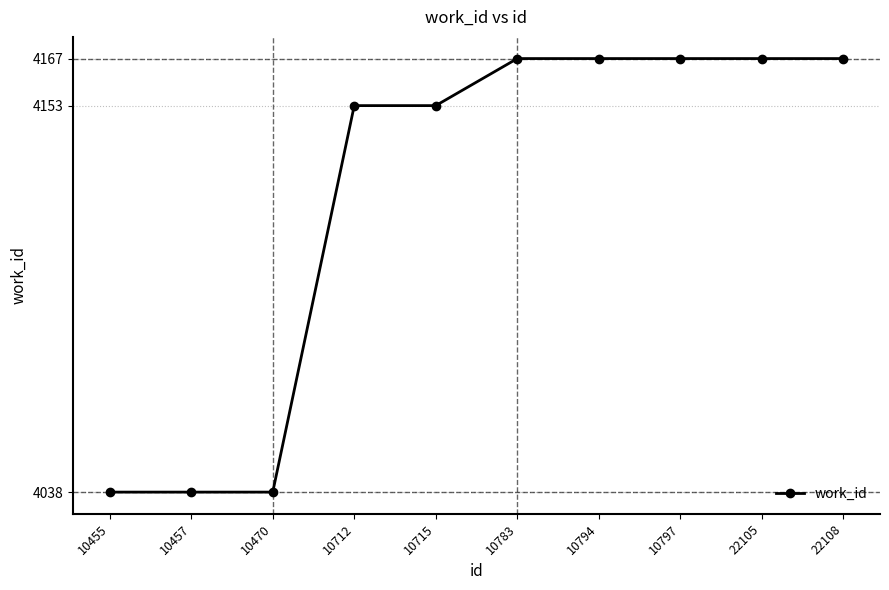

What is the value of the 4th point from the left?

4153